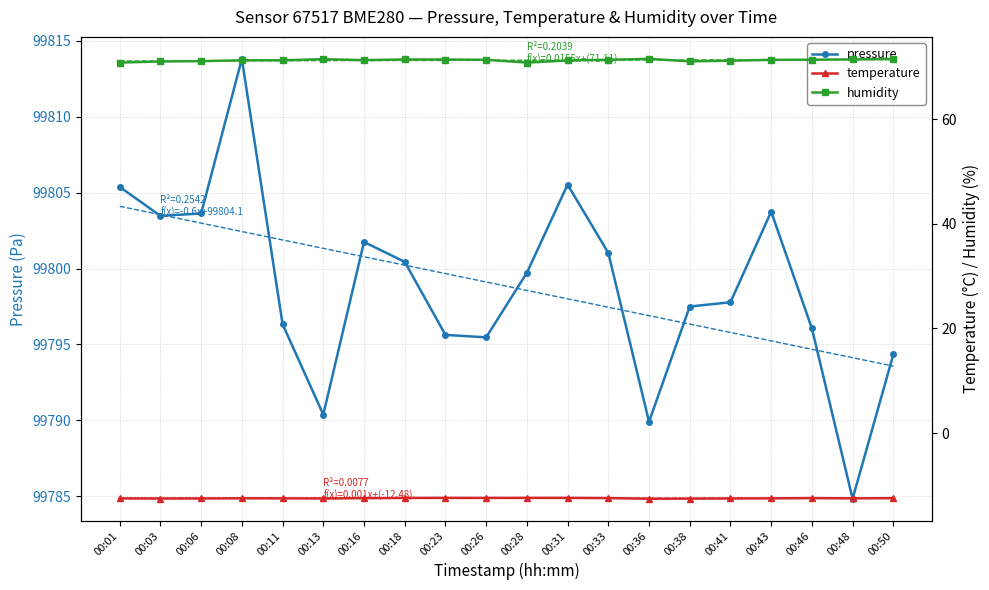

How many data points in humidity are above 71?

18